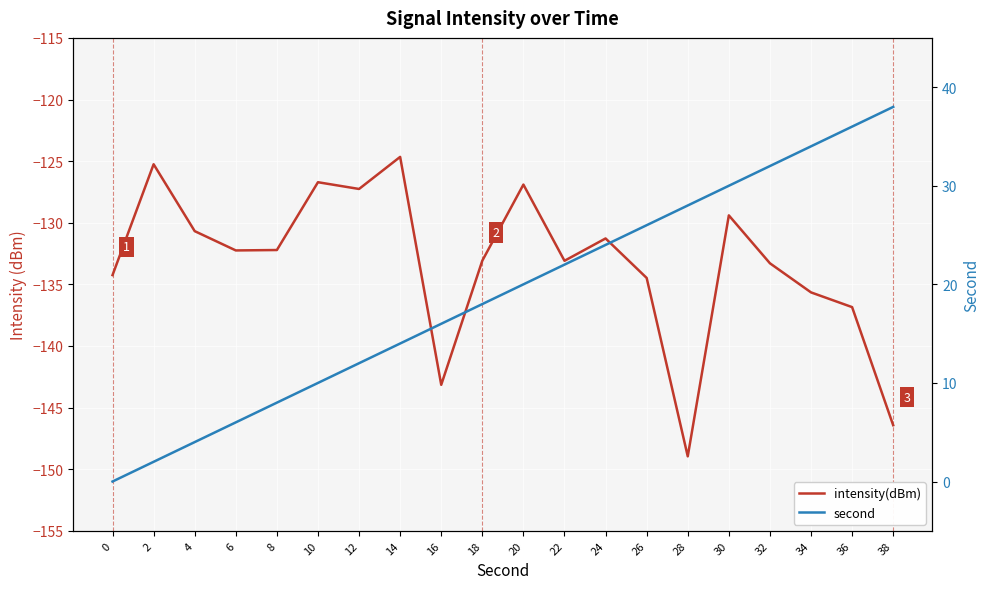

What is the difference between the maximum and minimum values in the second series?

38.0